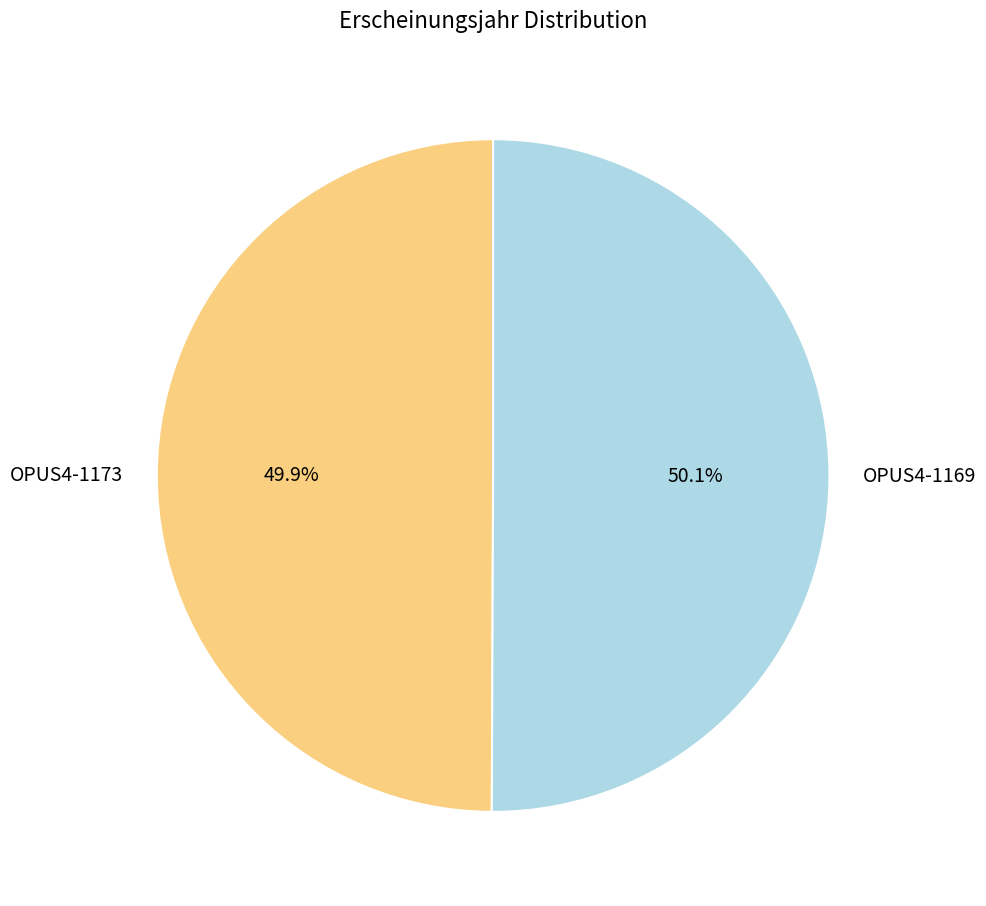

How many slices are in this pie chart?

2